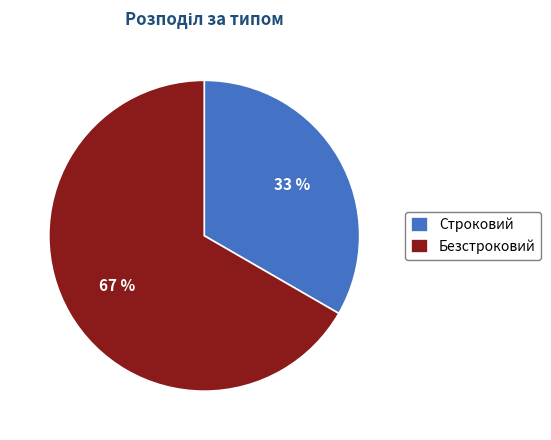

What is the majority slice?

Безстроковий